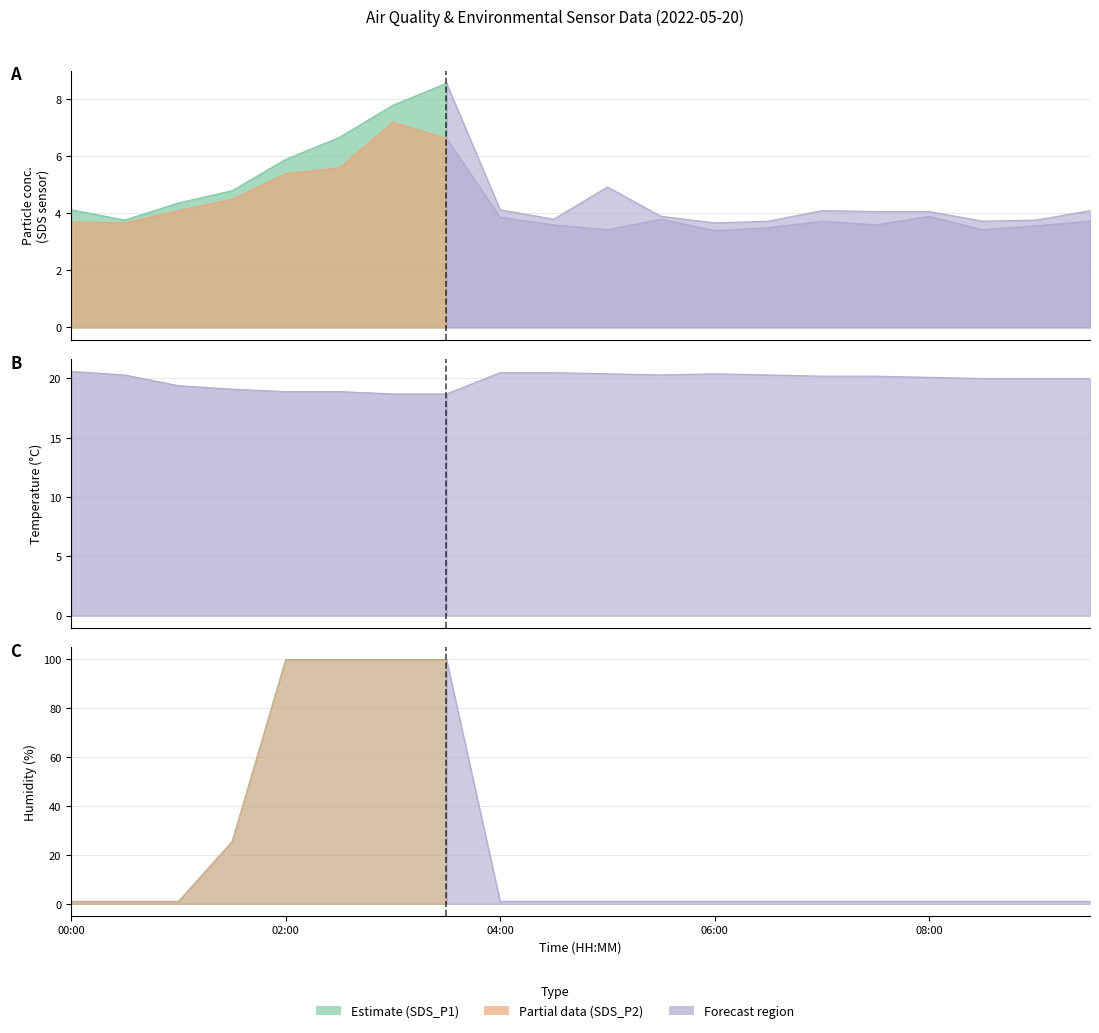

How many lines are shown in the chart?

4